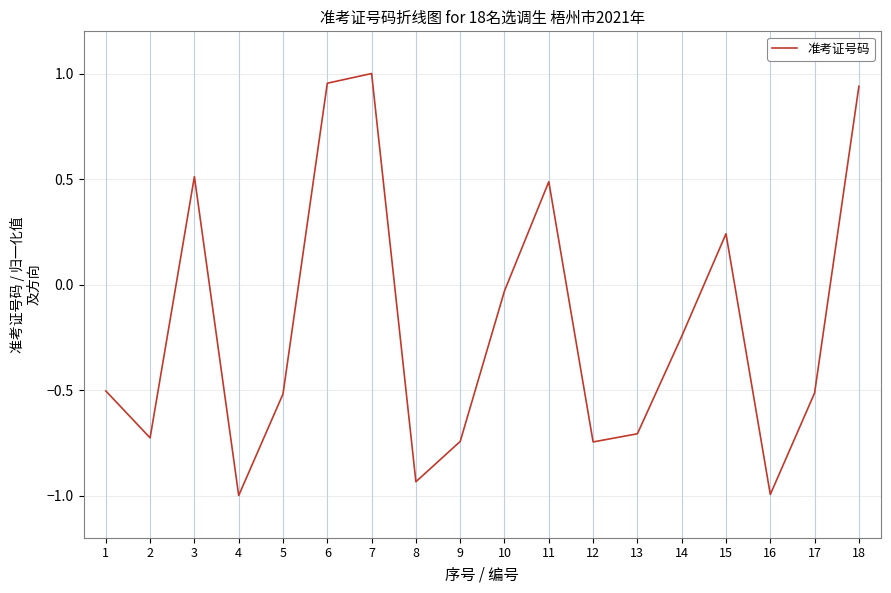

What is the sum of the values at 2 and 4?

-1.7